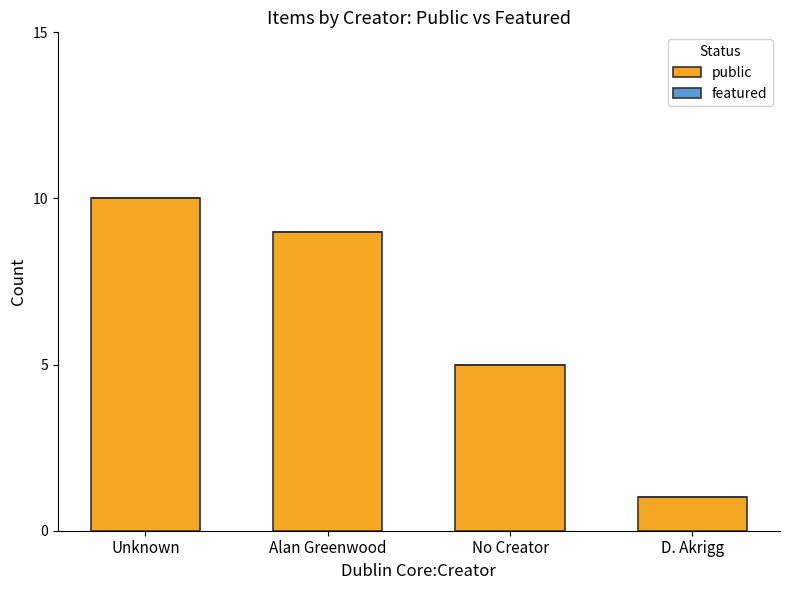

Which label corresponds to the smallest value in the chart?

D. Akrigg